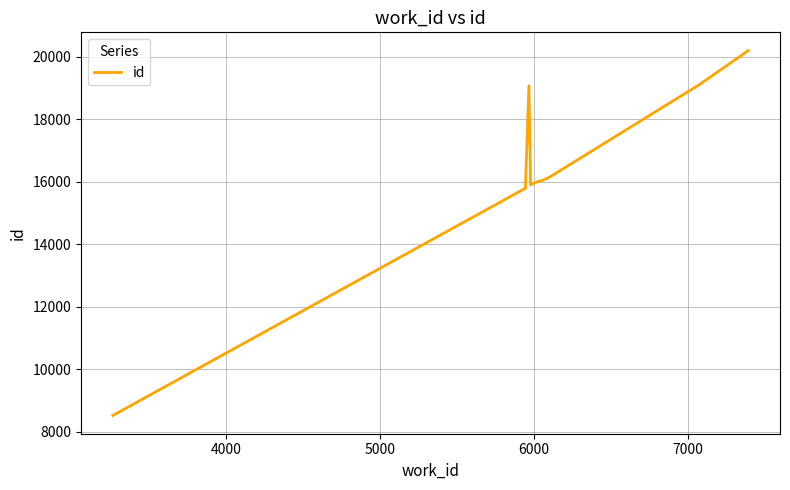

How many values are below 16041?

5